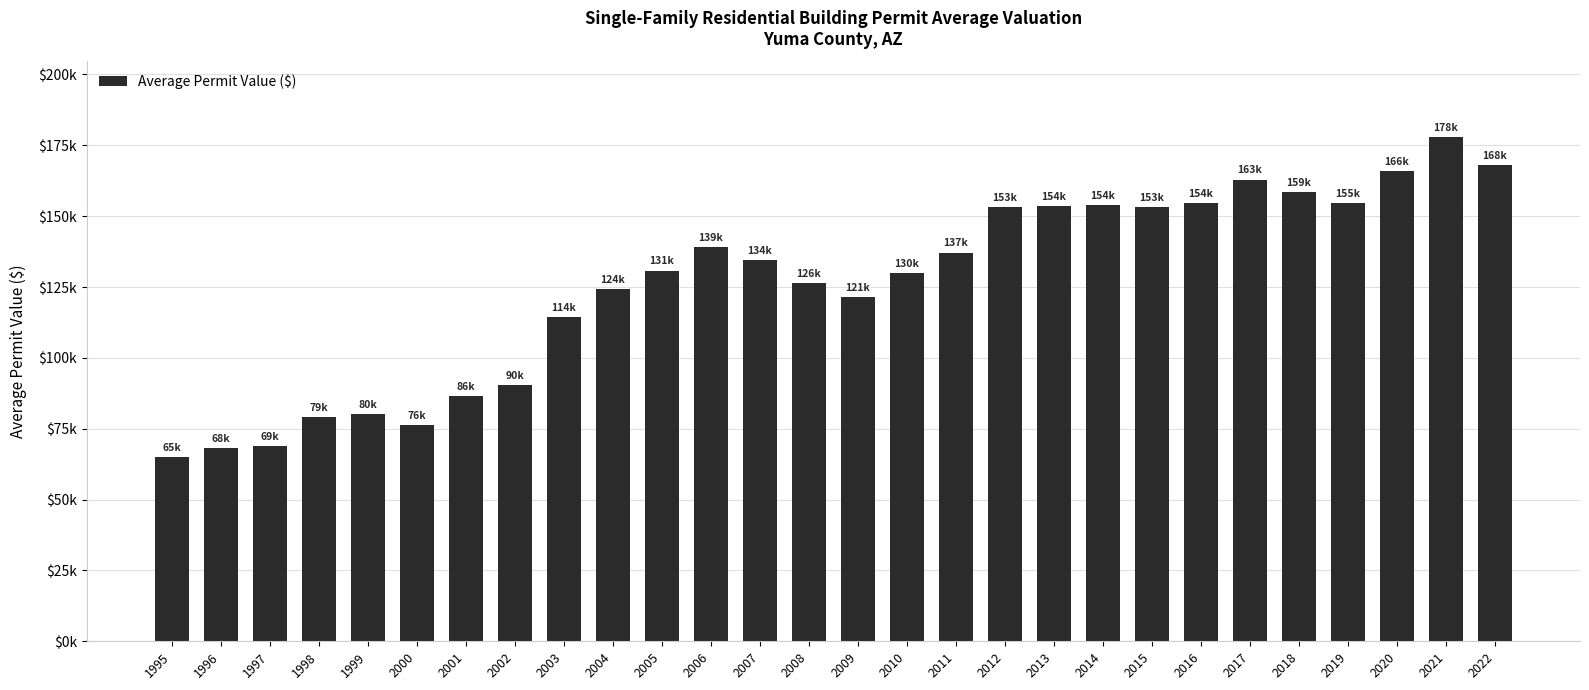

Reading left to right, extract all data points from this chart.

64933.5	68097.8	68833.2	79111.6	80044.6	76397.5	86451.9	90366.0	114320.5	124174.1	130797.0	139044.8	134399.2	126399.5	121374.5	129890.1	137148.0	153139.0	153610.4	153833.3	153200.0	154486.5	162908.5	158545.0	154555.0	165834.9	177894.2	167901.1